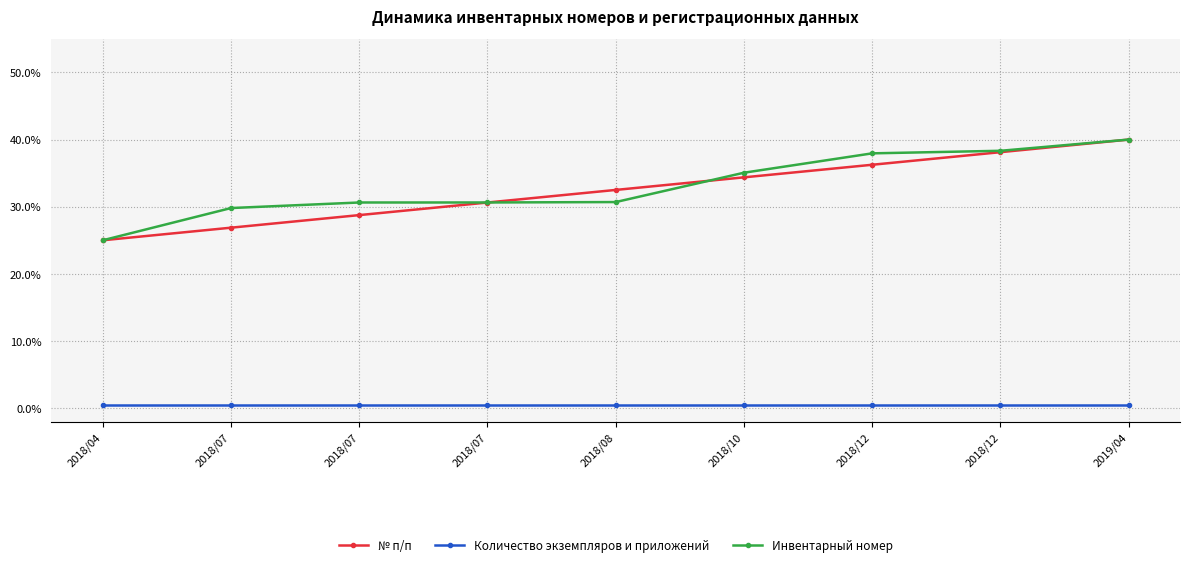

At how many categories does at least one series exceed 12?

9